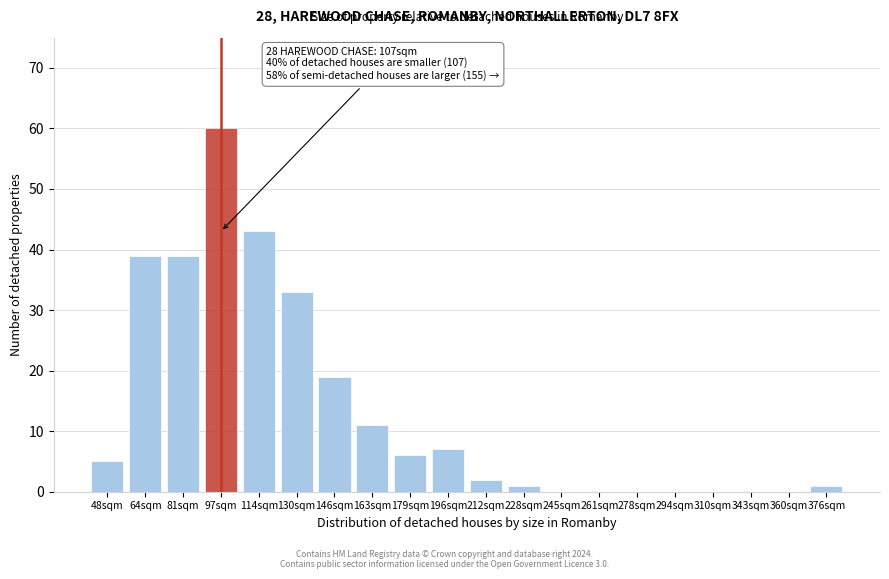

Reading left to right, extract all data points from this chart.

48sqm=5	64sqm=39	81sqm=39	97sqm=60	114sqm=43	130sqm=33	146sqm=19	163sqm=11	179sqm=6	196sqm=7	212sqm=2	228sqm=1	245sqm=0	261sqm=0	278sqm=0	294sqm=0	310sqm=0	343sqm=0	360sqm=0	376sqm=1